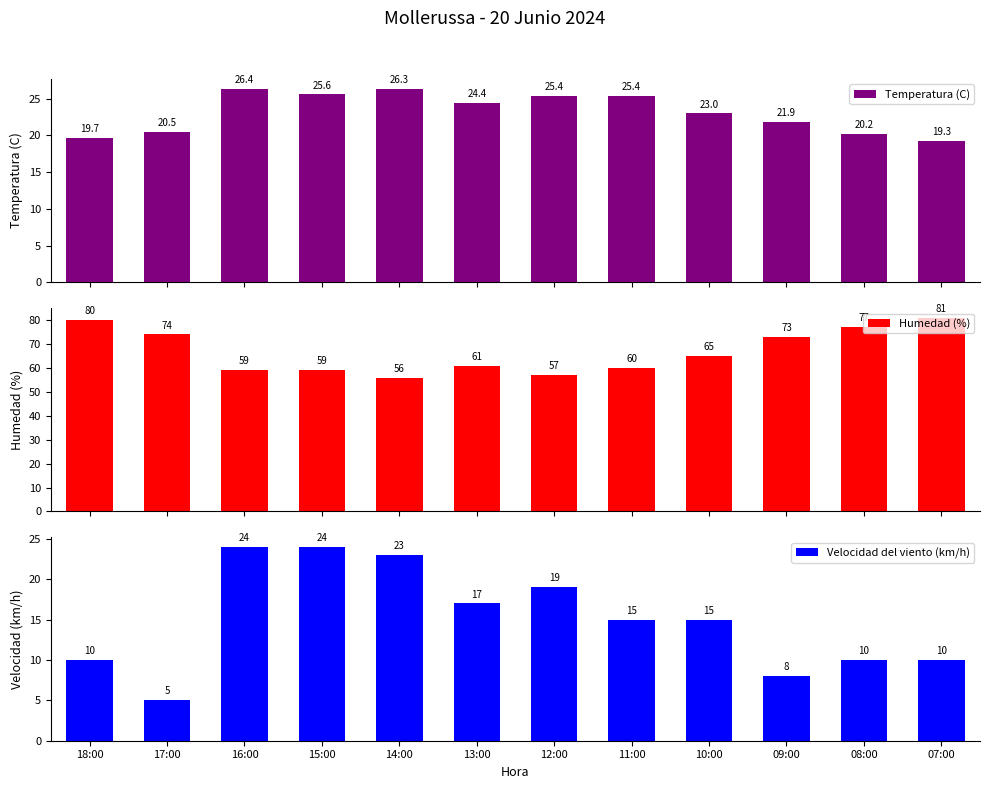

What are all the series names shown in the legend?

Temperatura (C), Humedad (%), Velocidad del viento (km/h)